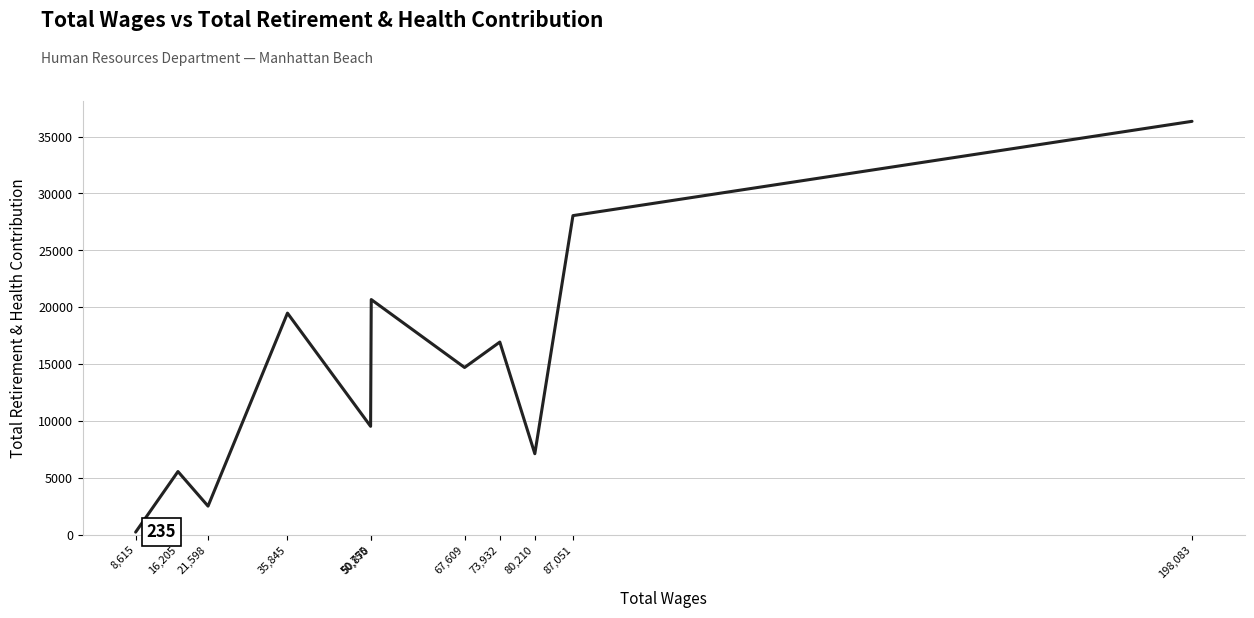

Approximately how many times larger is the value at 16,205 compared to 80,210?

0.8